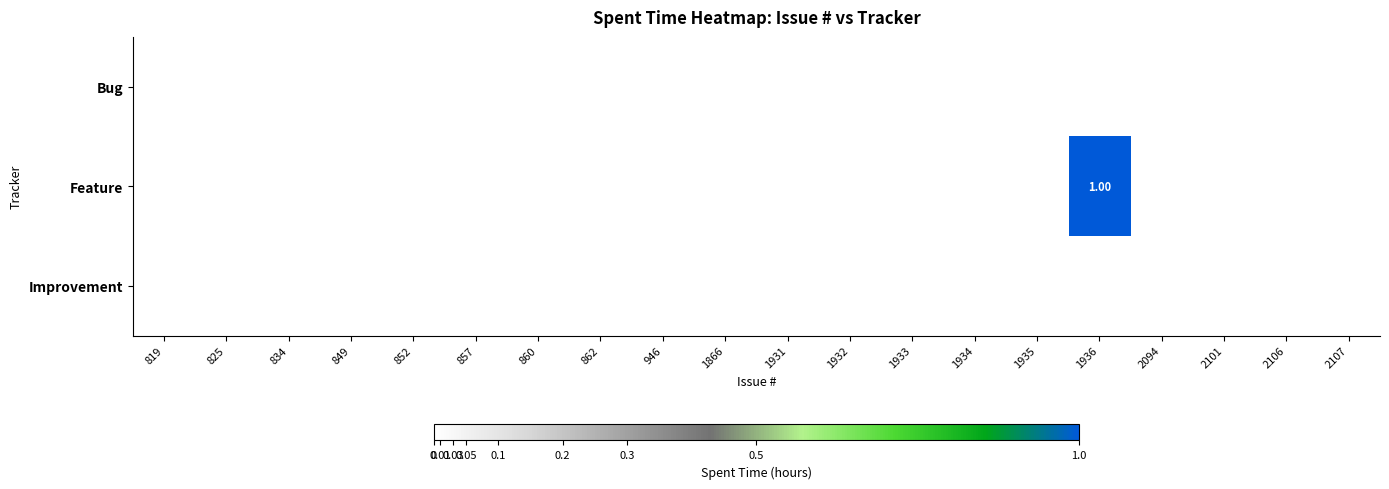

At which category is the sum across all series the highest?

1936